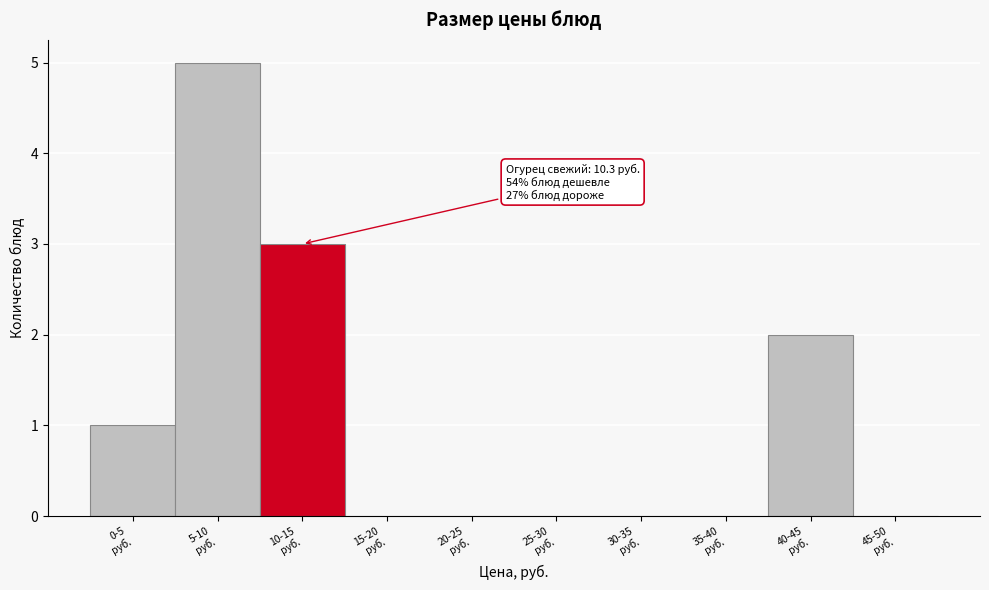

What is the sum of all values?

11